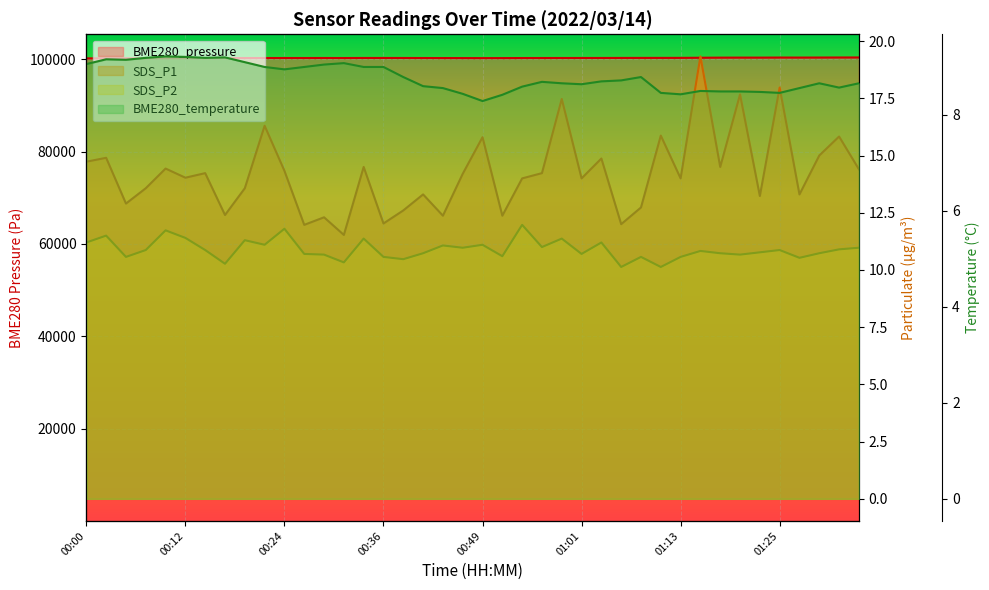

Between 00:24 and 36, which is larger?

36